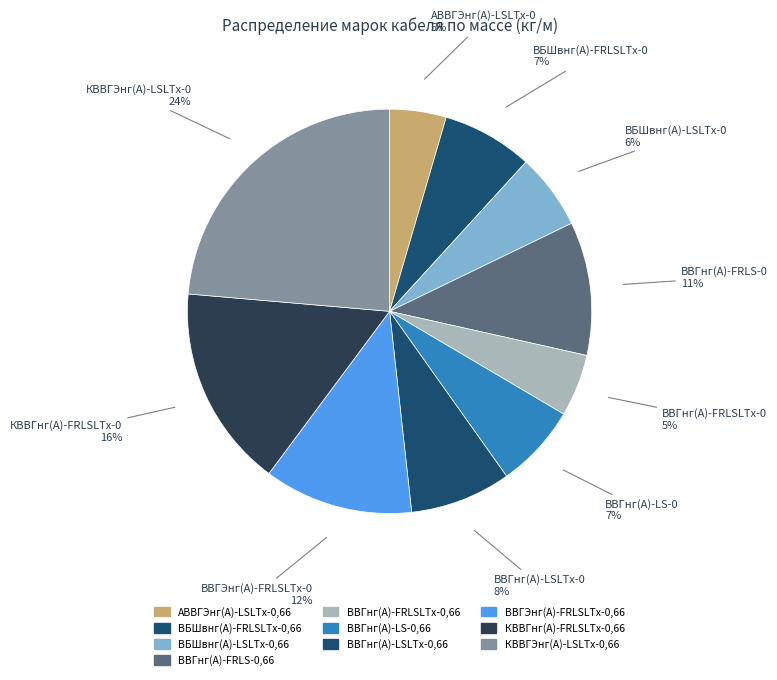

What percentage is the ВВГЭнг(А)-FRLSLTx-0,66 slice, to the nearest percent?

12%